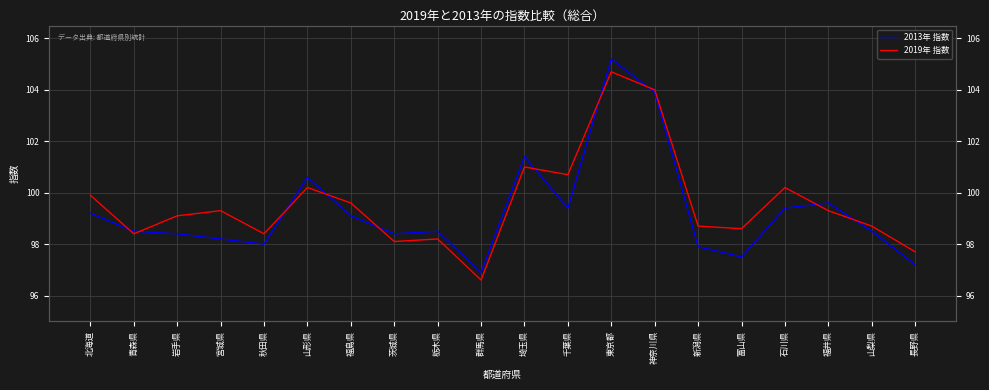

How many values in the 2013年 指数 series exceed 98?

15